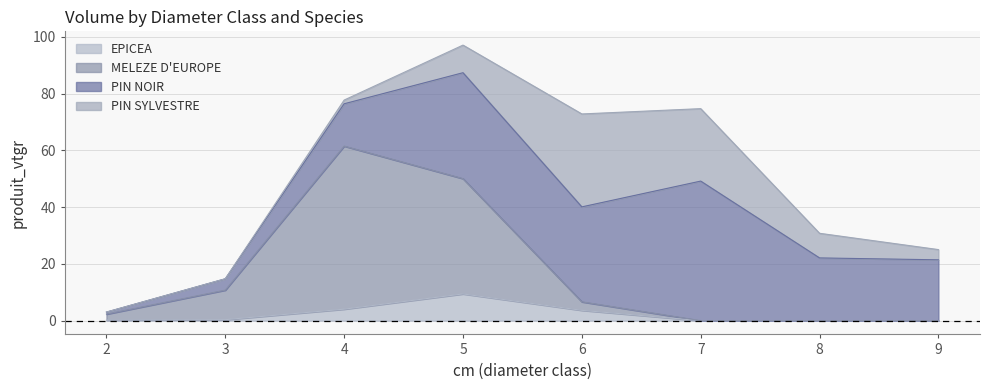

Which series has the widest spread of values?

MELEZE D'EUROPE